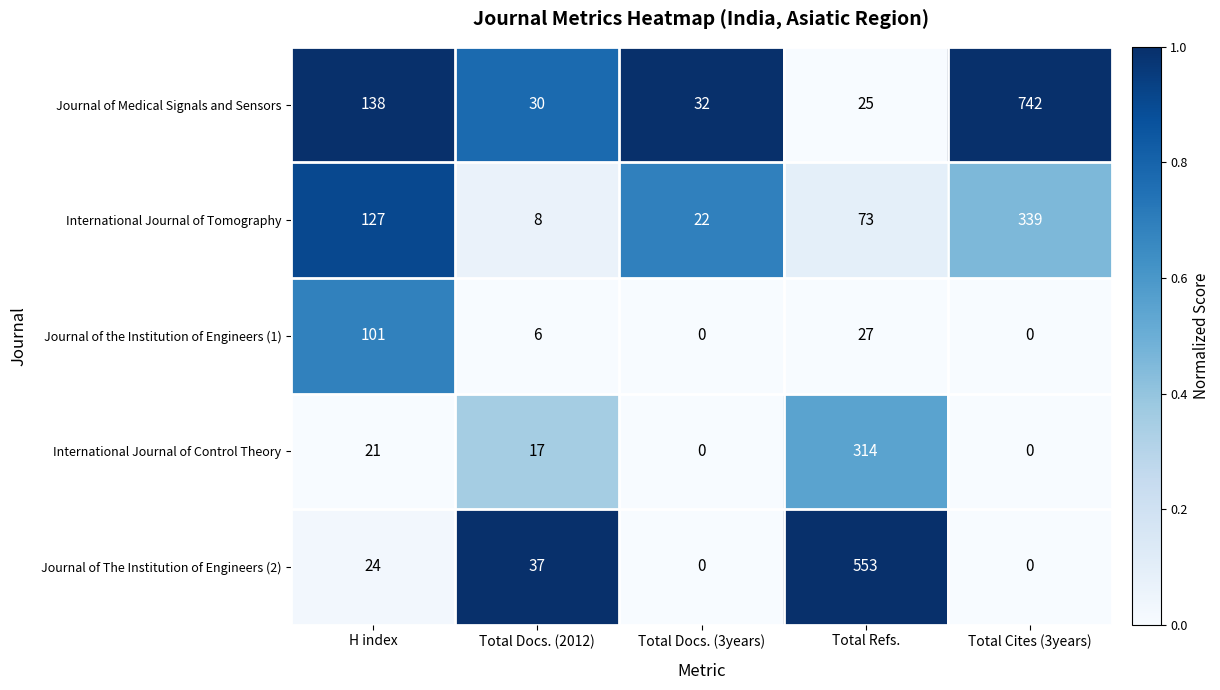

Reading left to right, list all the values displayed in this chart.

Journal of Medical Signals and Sensors: 138	30	32	25	742
International Journal of Tomography: 127	8	22	73	339
Journal of the Institution of Engineers (1): 101	6	0	27	0
International Journal of Control Theory: 21	17	0	314	0
Journal of The Institution of Engineers (2): 24	37	0	553	0